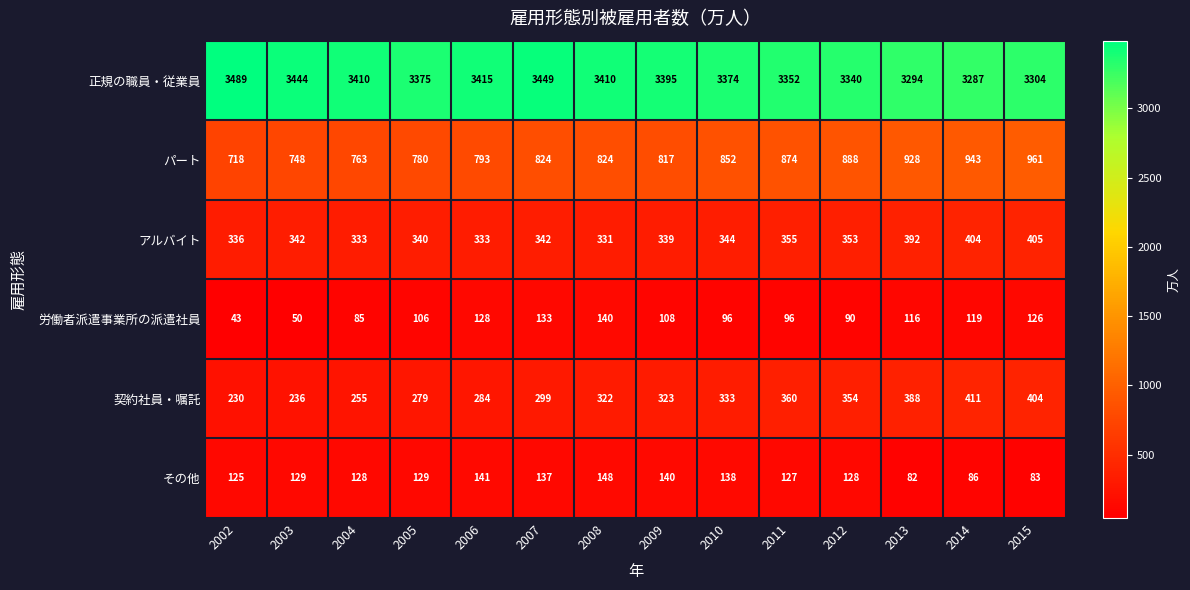

Count the number of data series in this chart.

6